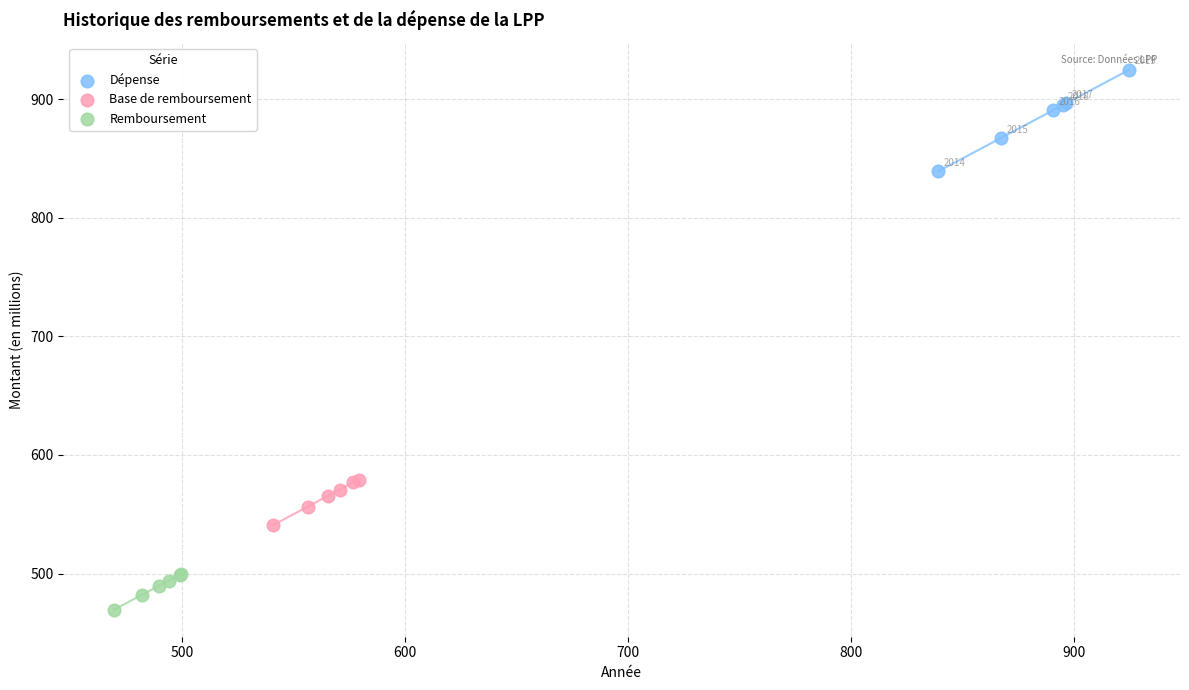

Which series has the largest Y range (max minus min)?

Dépense